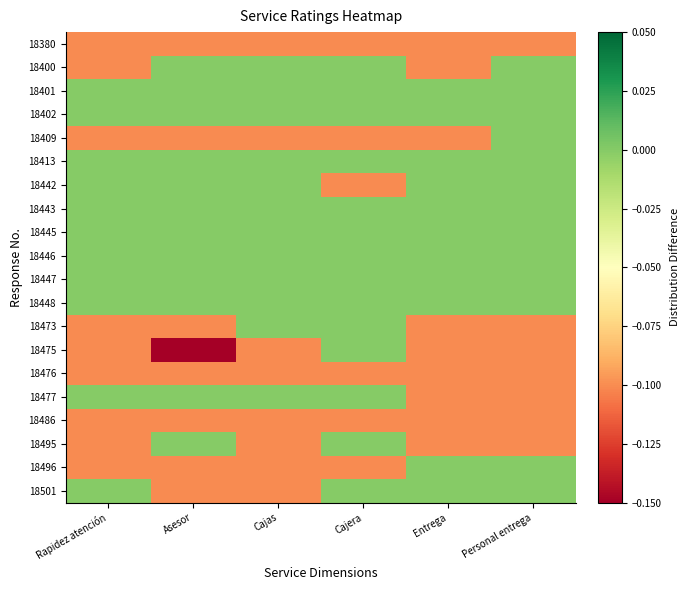

At which category is the sum across all series the highest?

Cajera